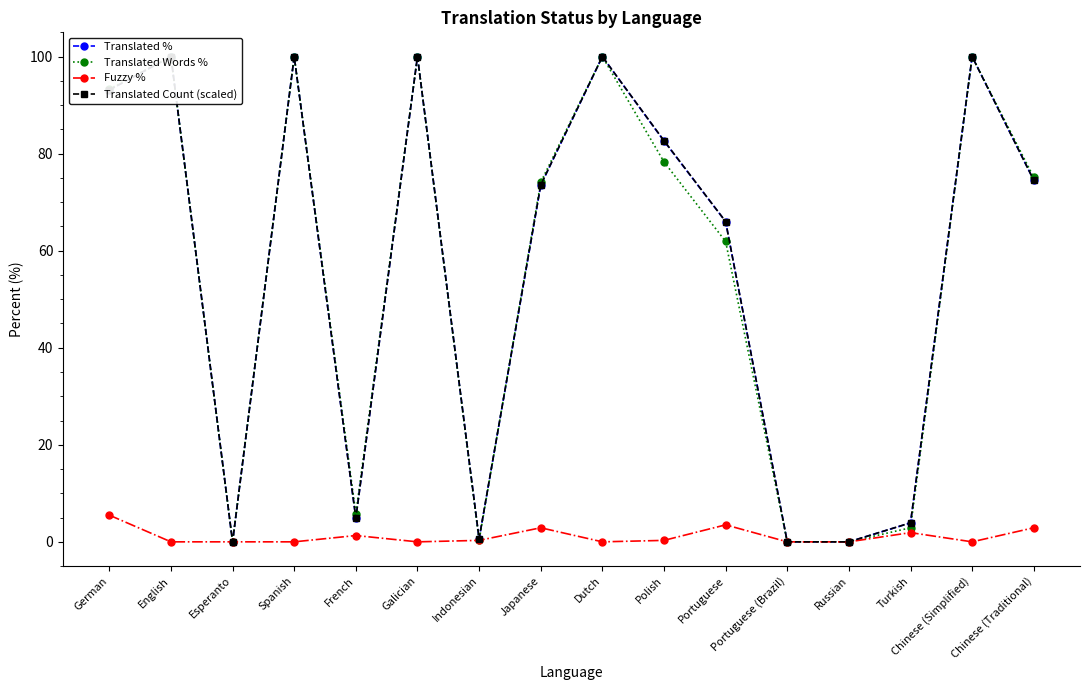

Where is Translated Count (scaled) nearest to the value 50?

Portuguese